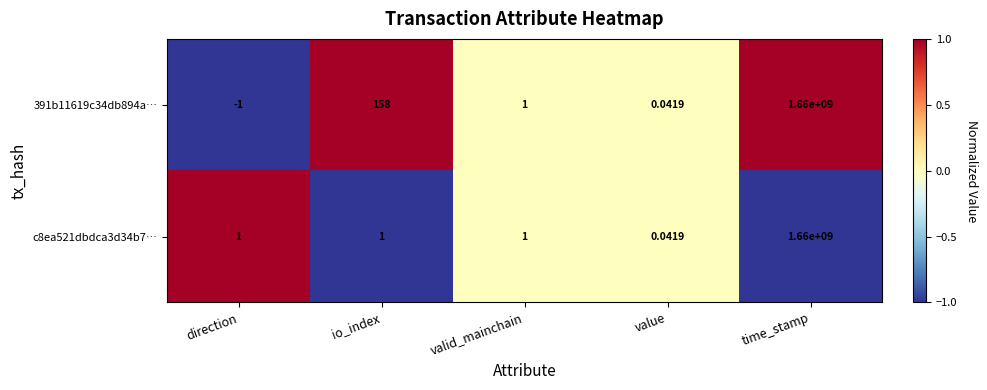

Which label corresponds to the smallest value in the chart?

direction